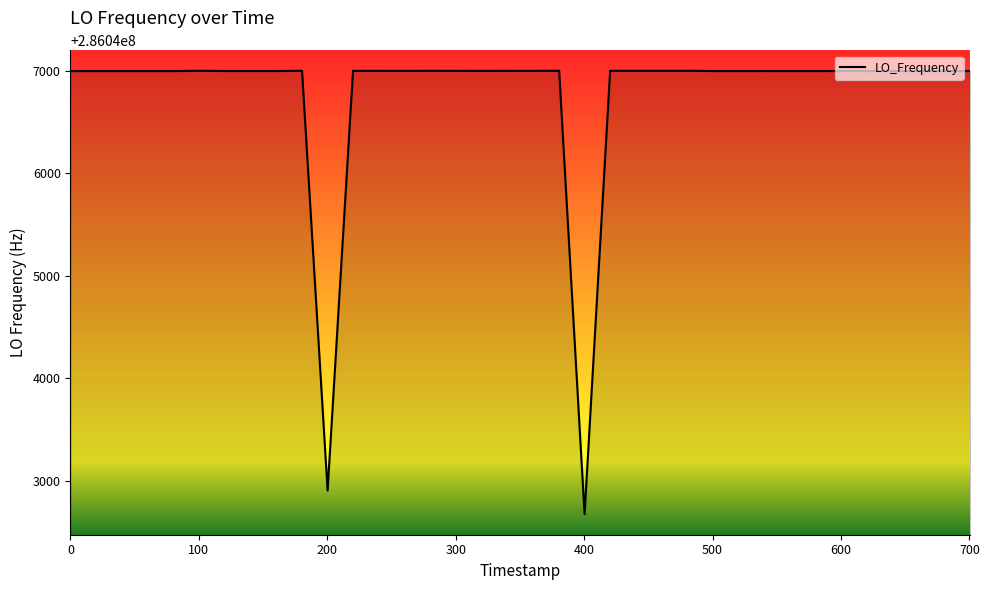

What is the smallest value displayed?

286042673.8